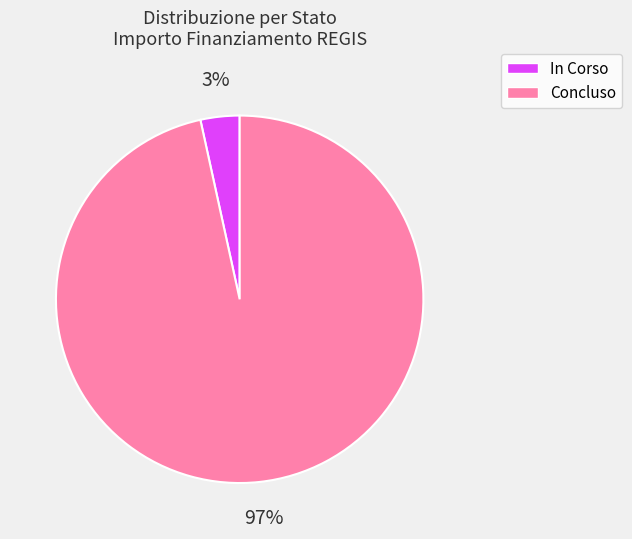

What is the largest slice in the pie chart?

Concluso